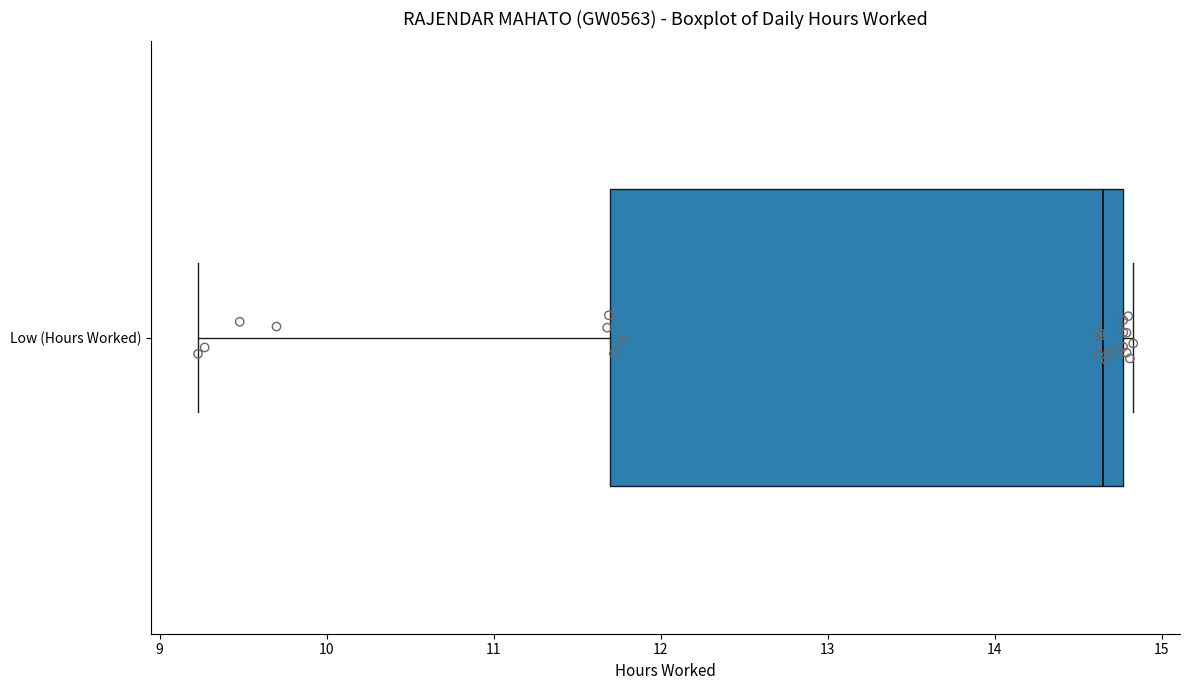

Where is the left edge of the box for Low (Hours Worked) on the x-axis? The values are not printed on the chart, so give them approximately, as read against the axis.

11.7